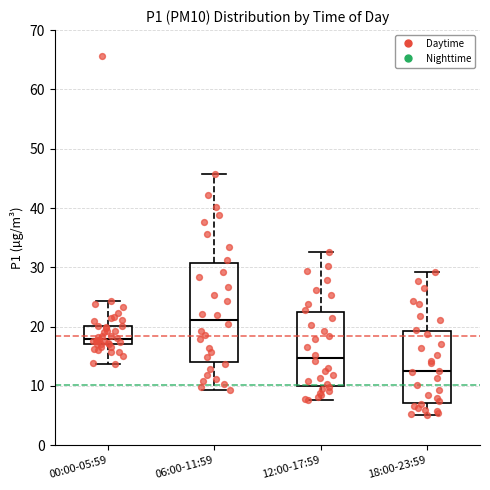

Where does the upper whisker of the box for 06:00-11:59 end on the y-axis? The values are not printed on the chart, so give them approximately, as read against the axis.

46